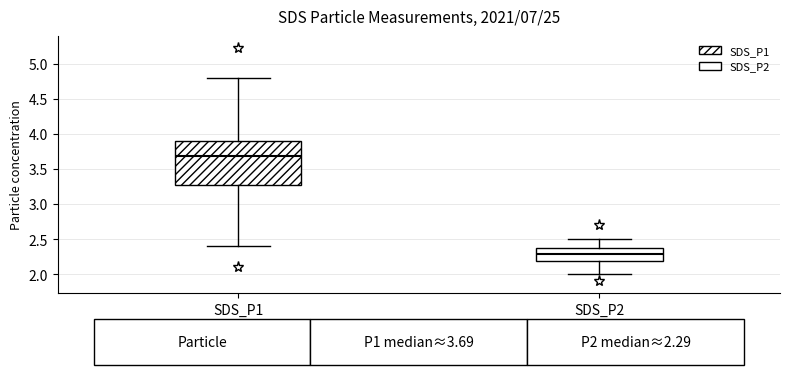

Which box's median line is the lowest?

SDS_P2